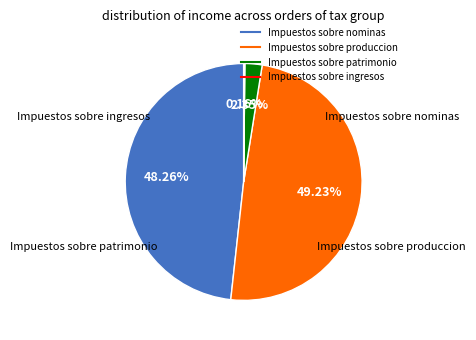

To the nearest percent, what is the average slice percentage?

25%